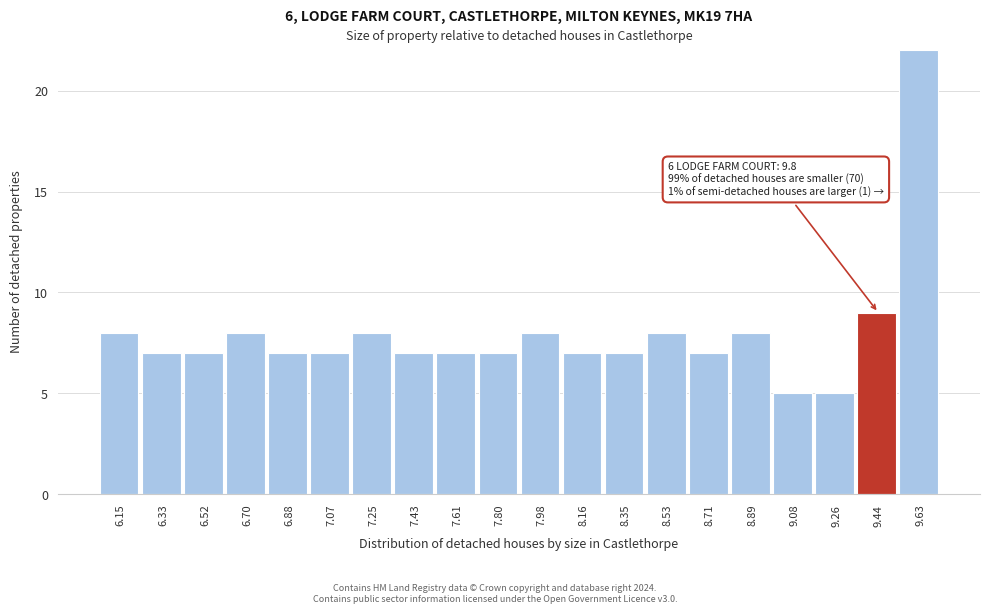

Reading right to left, list all the values displayed in this chart.

22	9	5	5	8	7	8	7	7	8	7	7	7	8	7	7	8	7	7	8